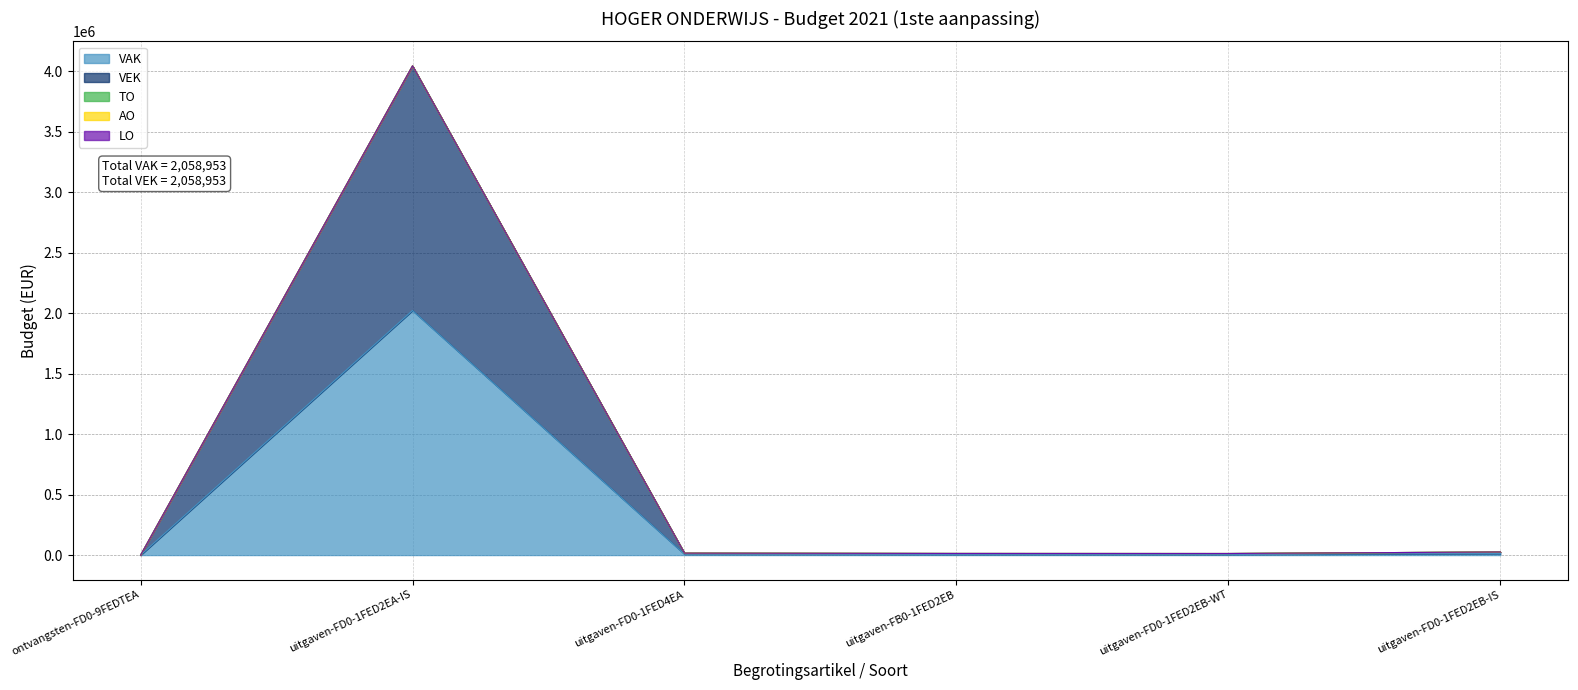

Which series changed the most between ontvangsten-FD0-9FEDTEA and uitgaven-FD0-1FED2EA-IS?

VAK